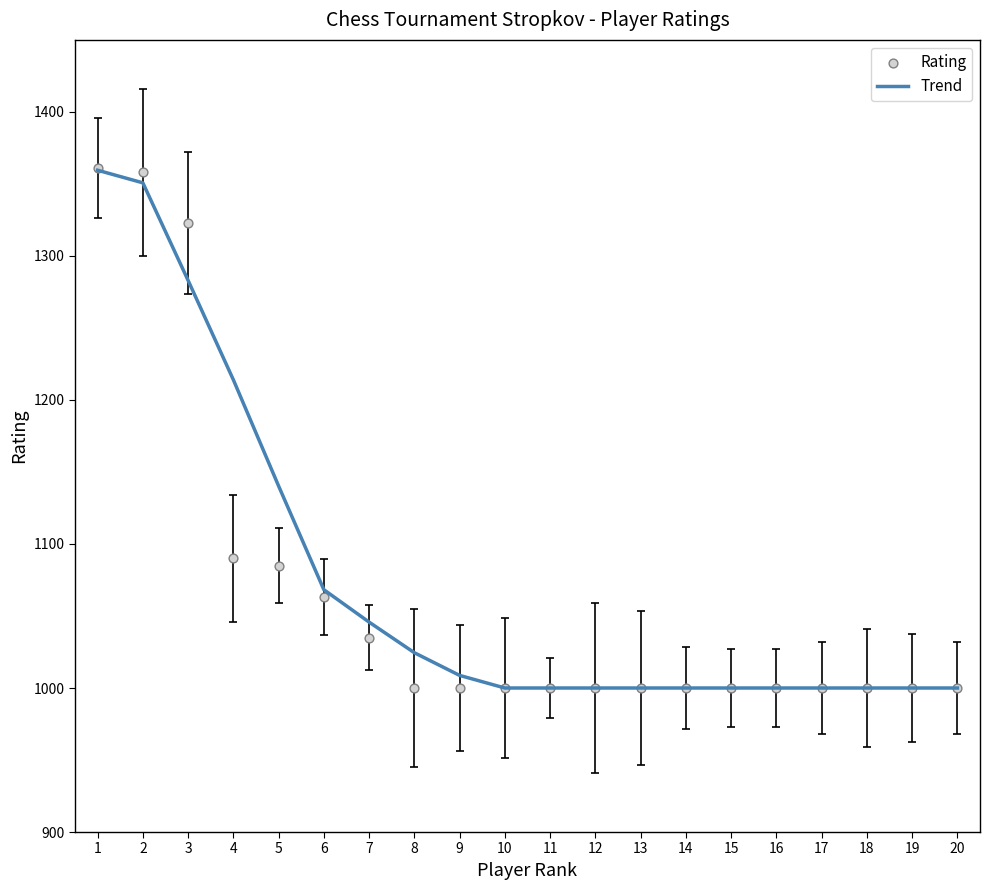

What is the total value across all series at 1?

2720.5